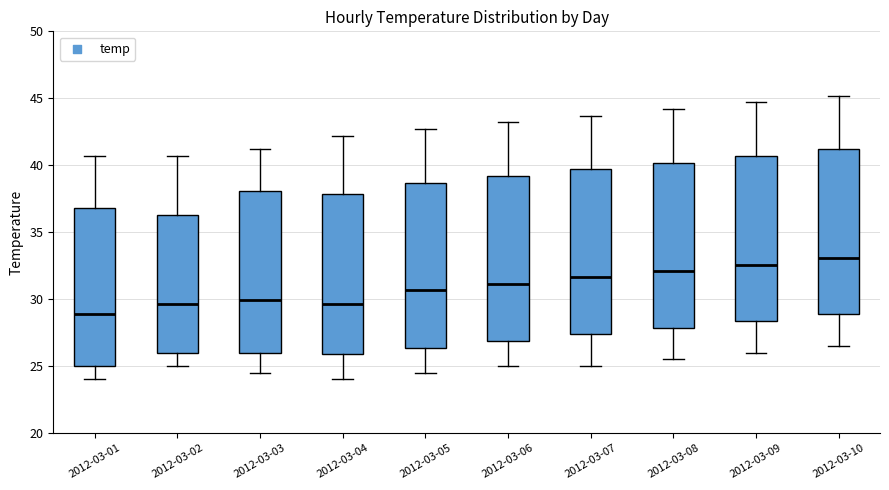

Reading left to right, read every box against the y-axis: the position of its median line, the range the box covers, and the ends of its whiskers. The values are not printed on the chart, so give them approximately, as read against the axis.

2012-03-01: median 29.0, box 25.0 to 37.0, whiskers 24.0 to 40.5
2012-03-02: median 29.5, box 26.0 to 36.5, whiskers 25.0 to 40.5
2012-03-03: median 30.0, box 26.0 to 38.0, whiskers 24.5 to 41.0
2012-03-04: median 29.5, box 26.0 to 38.0, whiskers 24.0 to 42.0
2012-03-05: median 30.5, box 26.5 to 38.5, whiskers 24.5 to 42.5
2012-03-06: median 31.0, box 27.0 to 39.0, whiskers 25.0 to 43.0
2012-03-07: median 31.5, box 27.5 to 39.5, whiskers 25.0 to 43.5
2012-03-08: median 32.0, box 28.0 to 40.0, whiskers 25.5 to 44.0
2012-03-09: median 32.5, box 28.5 to 40.5, whiskers 26.0 to 44.5
2012-03-10: median 33.0, box 29.0 to 41.0, whiskers 26.5 to 45.0